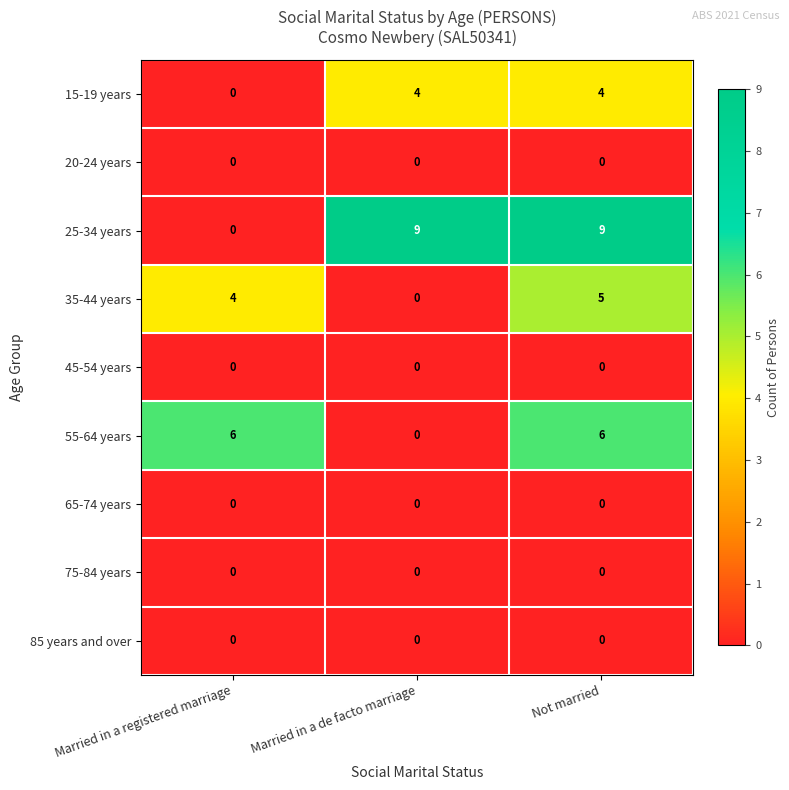

Which series changed the most between Married in a registered marriage and Not married?

25-34 years